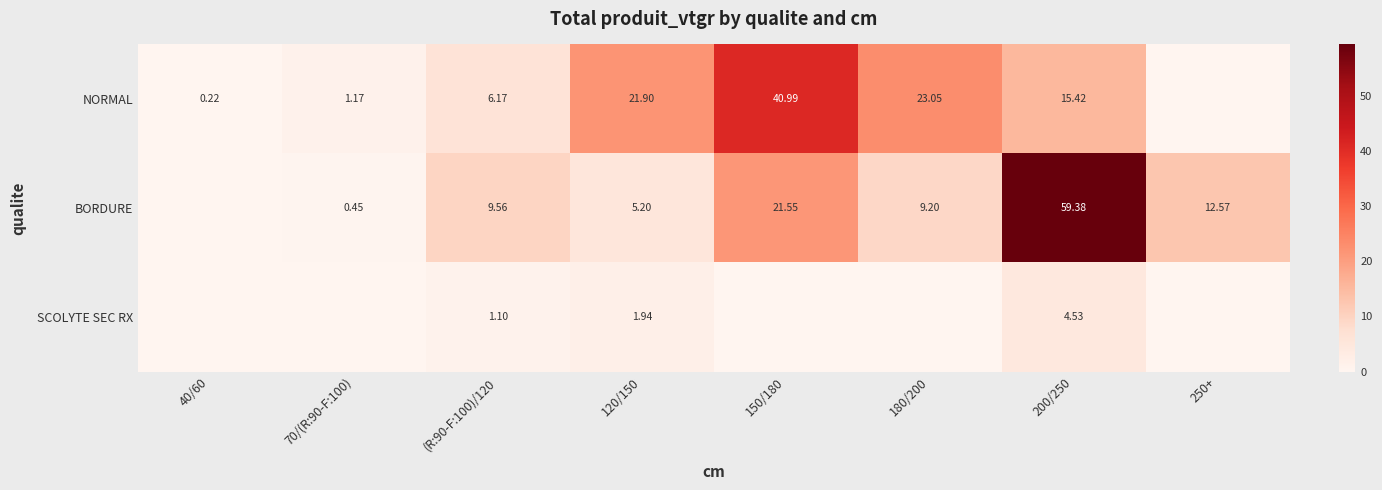

At (R:90-F:100)/120, list the series in order from smallest to largest.

SCOLYTE SEC RX, NORMAL, BORDURE